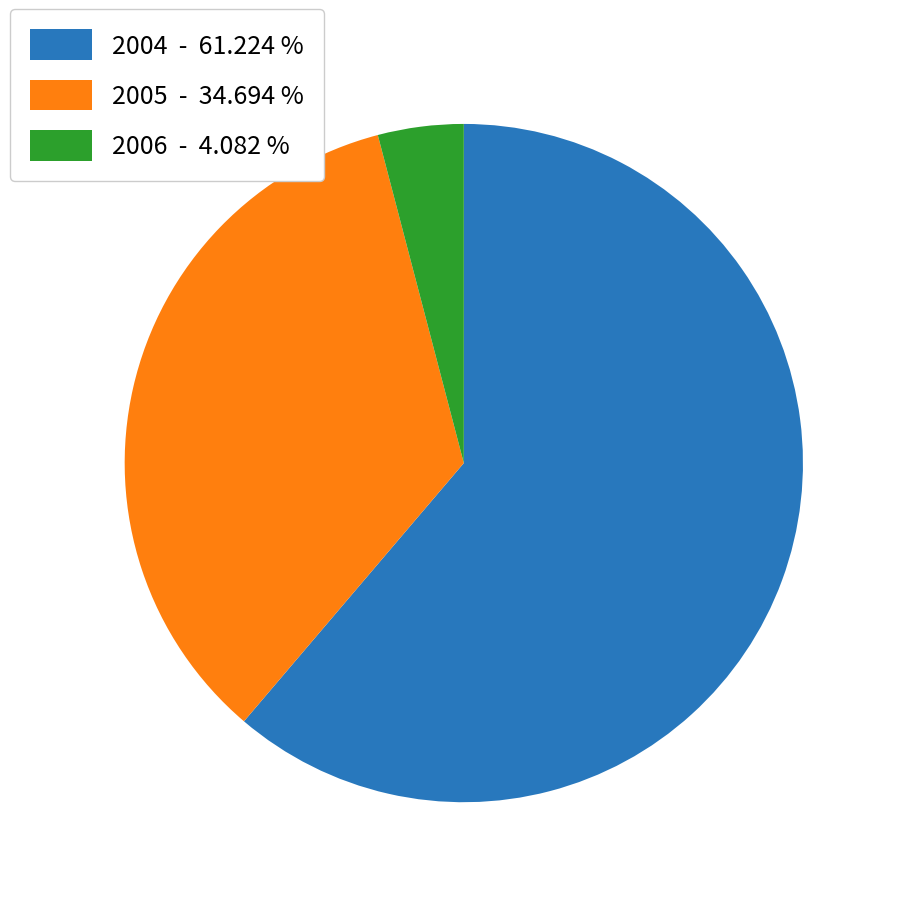

Is there a majority slice in this chart?

Yes